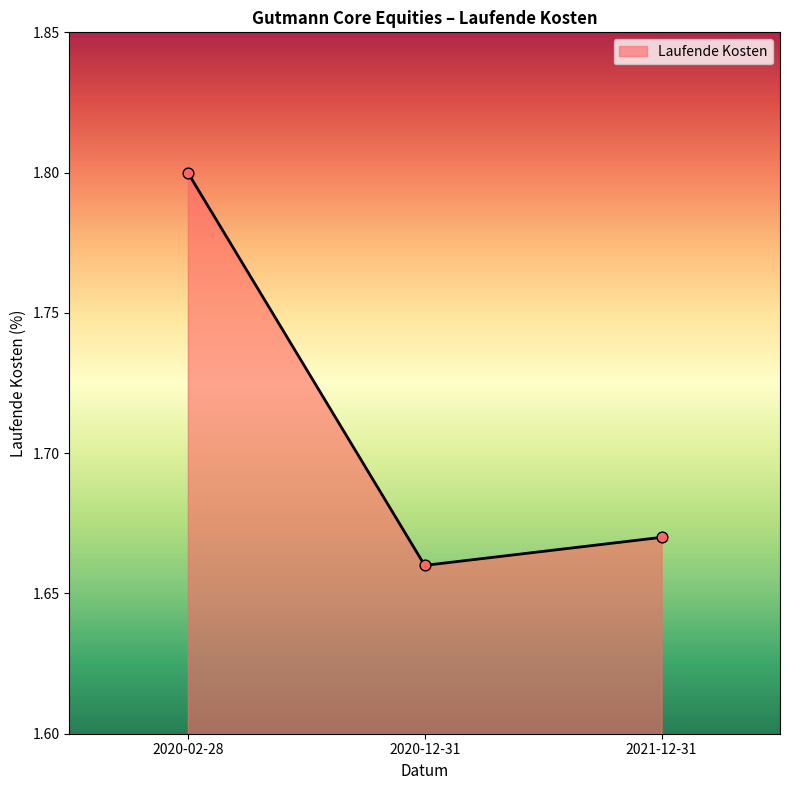

What is the ratio of the value at 2020-12-31 to the value at 2020-02-28?

0.9